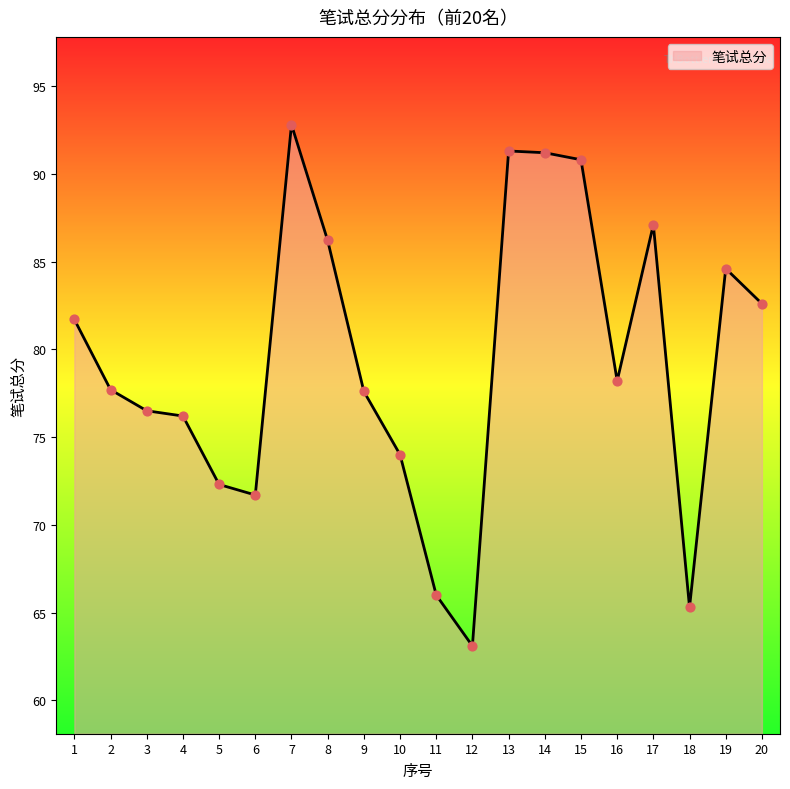

What is the ratio of the value at 10 to the value at 15?

0.8